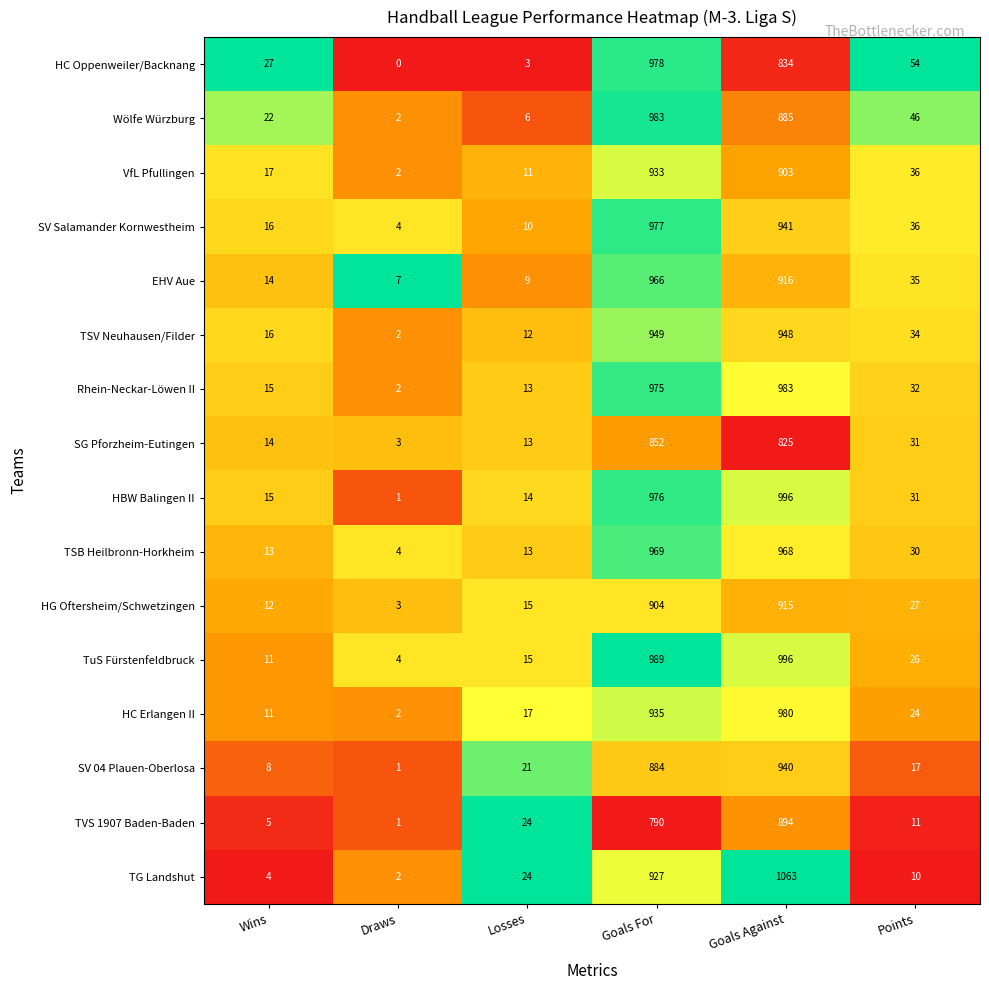

List the labels in order of SV Salamander Kornwestheim value, largest first.

Goals For, Goals Against, Points, Wins, Losses, Draws